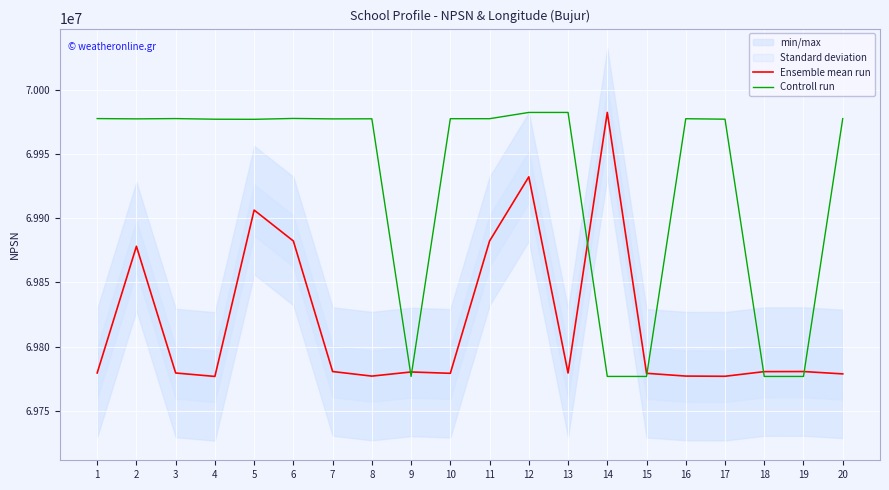

What is the difference between the second highest and second lowest values in the Ensemble mean run series?

155295.0